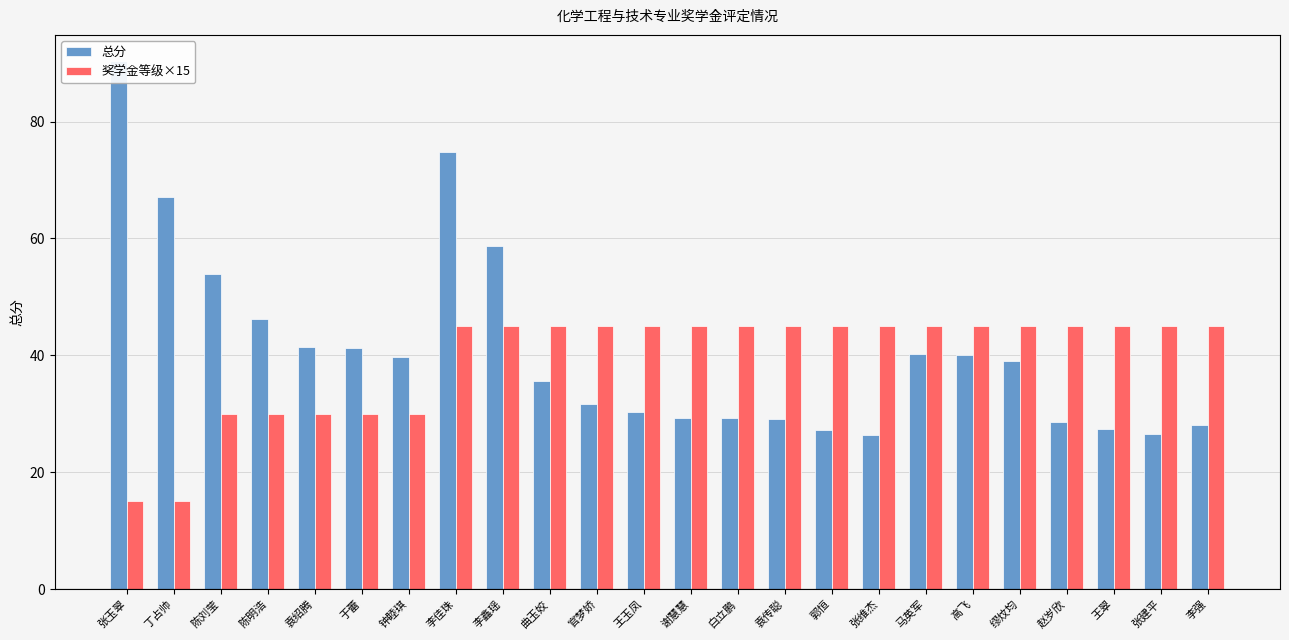

What is the total value across all series at 李鑫瑶?

103.7